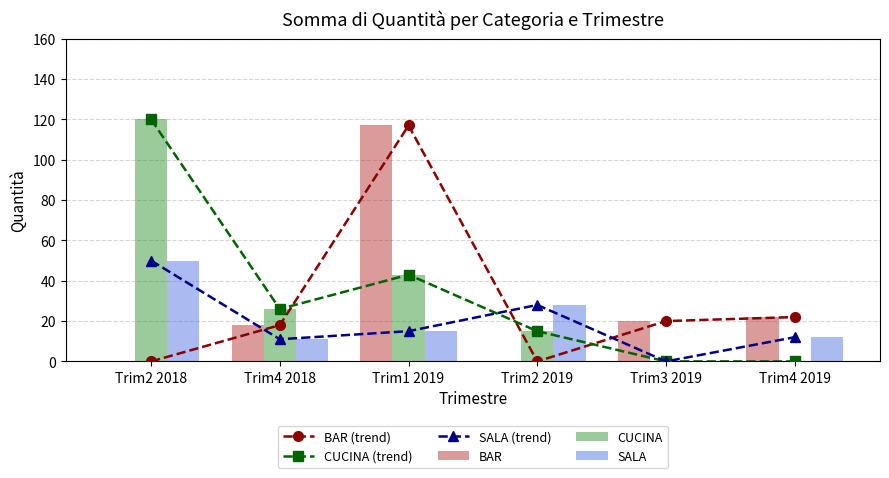

What is the highest value of the BAR series?

117